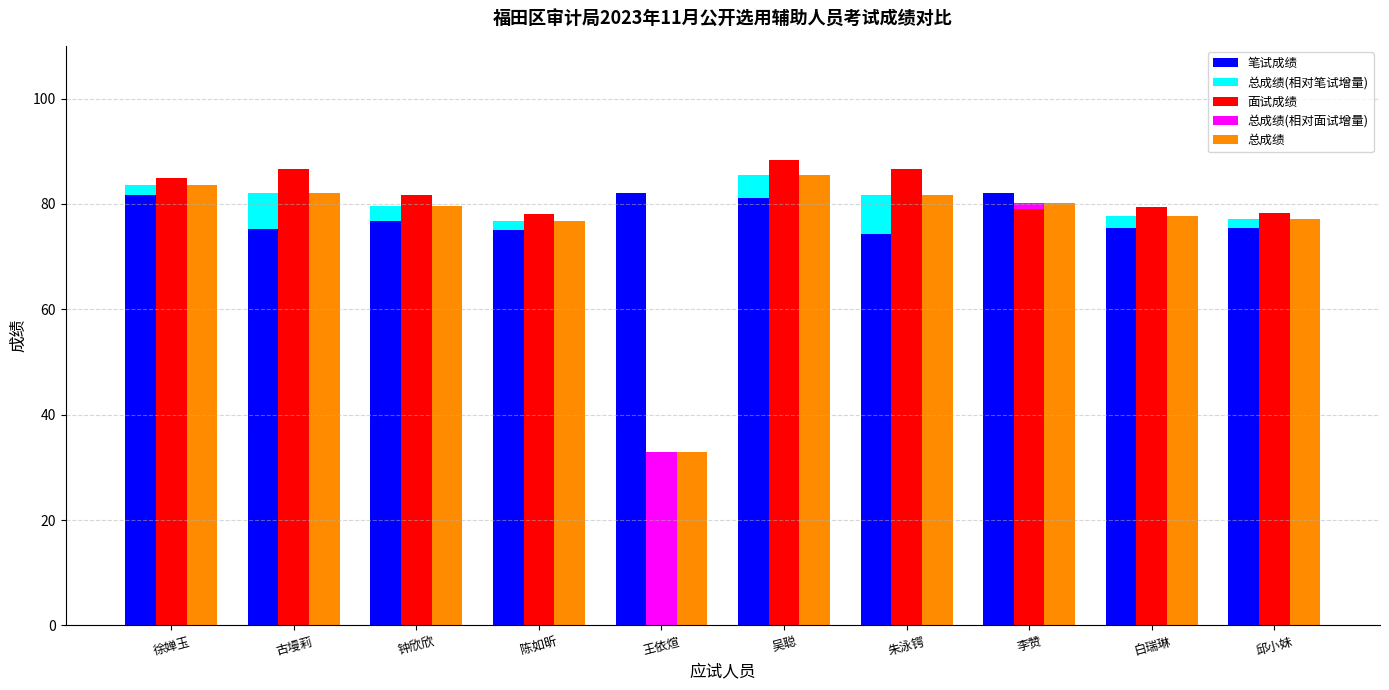

What position from the right is 朱泳锷?

4